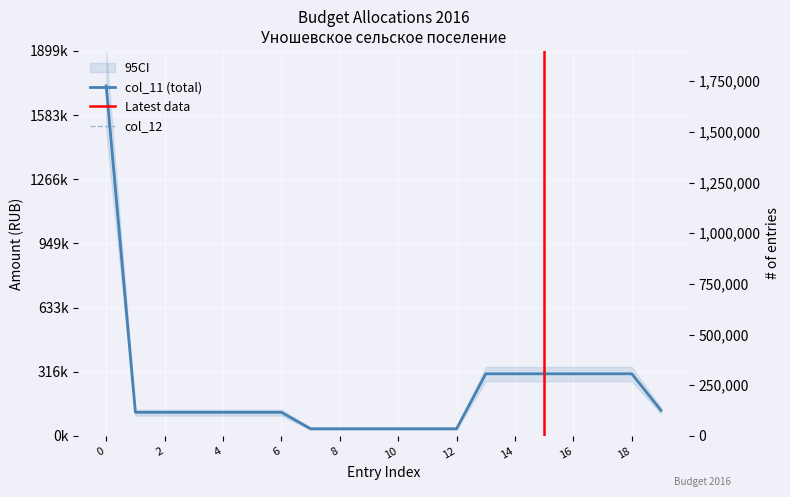

What is the value of the col_11 point at the 5th from the left?

116250